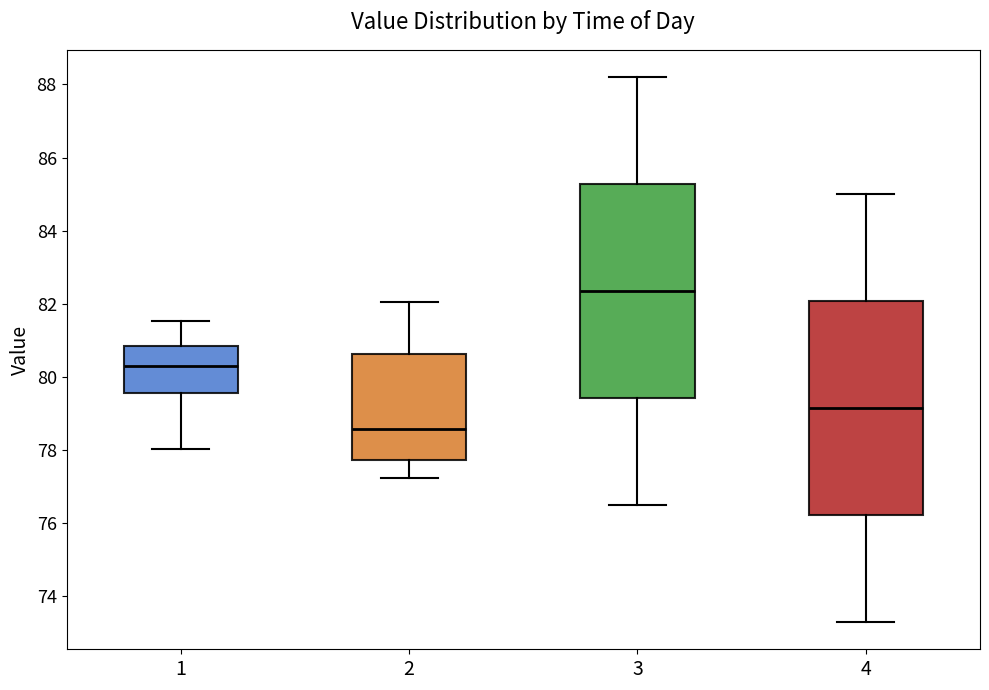

Where is the lower edge of the box at x = 4 on the y-axis? The values are not printed on the chart, so give them approximately, as read against the axis.

76.2